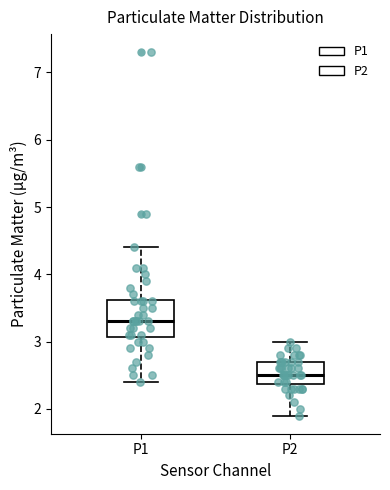

Reading left to right, transcribe this box plot: for each box, give where its median line is, the range the box spans, and where its two whiskers end, as read against the y-axis. The values are not printed on the chart, so give them approximately, as read against the axis.

P1: median 3.3, box 3.1 to 3.6, whiskers 2.4 to 4.4
P2: median 2.5, box 2.4 to 2.7, whiskers 1.9 to 3.0